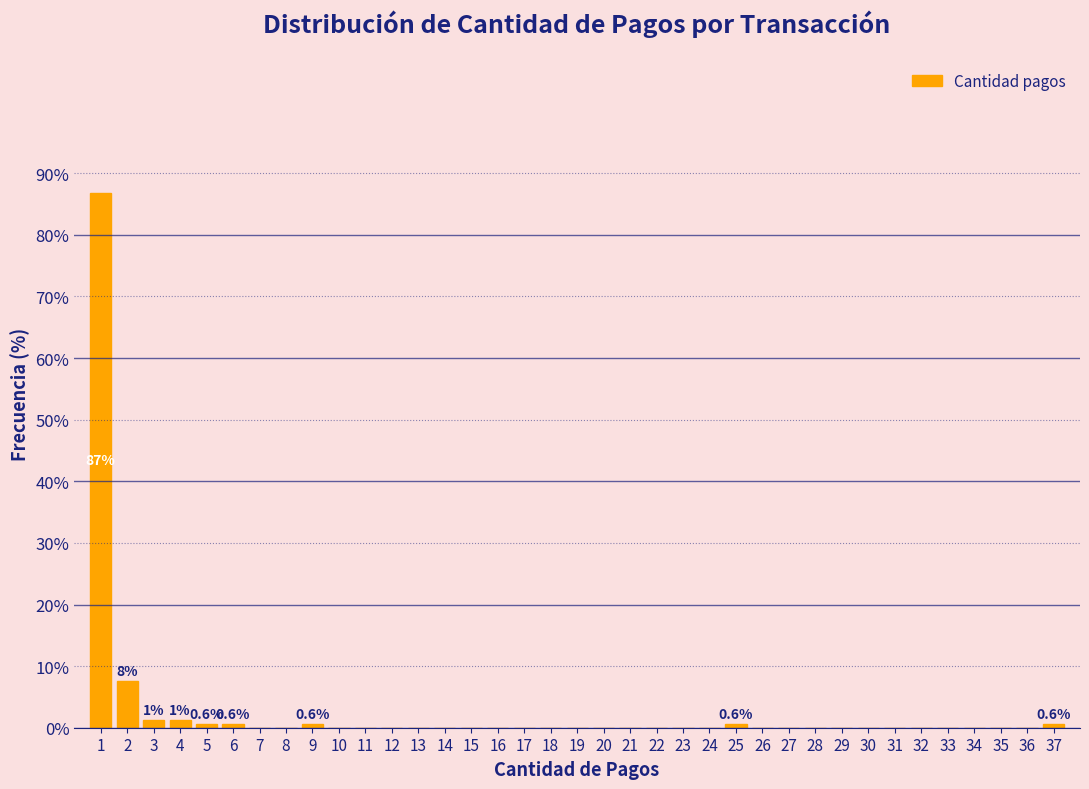

Which range on the x-axis has the tallest bar?

0.5 to 1.5